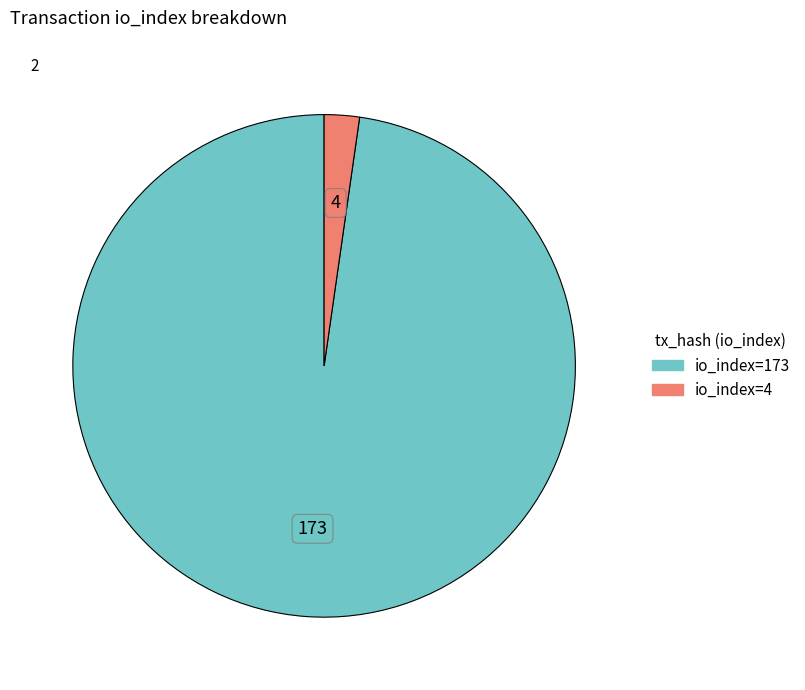

What is the majority slice?

io_index=173